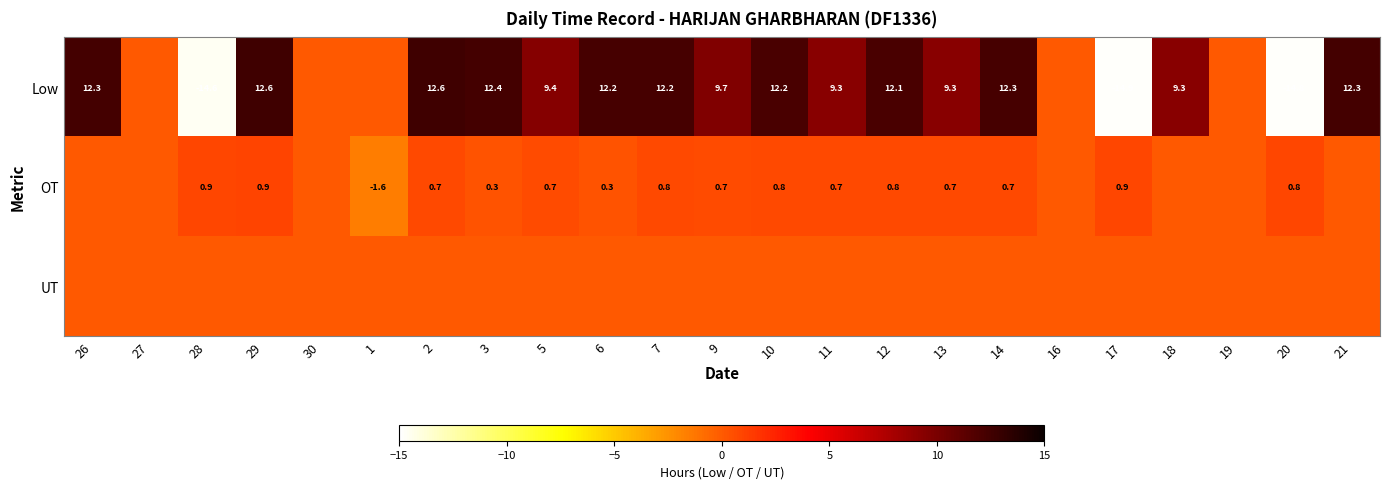

Is it true that Low equals 9.3 at 11?

True